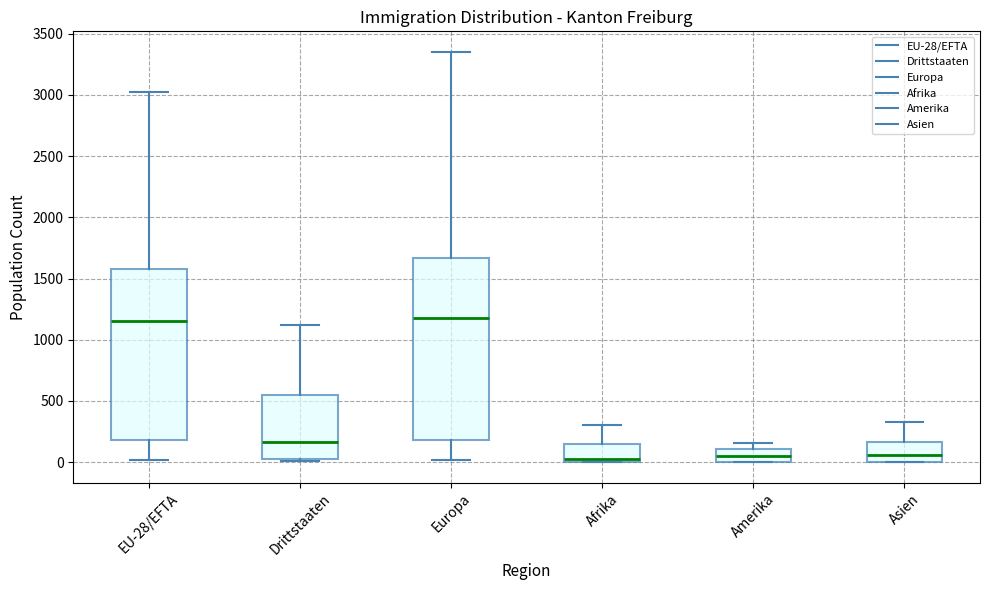

Reading left to right, read every box against the y-axis: the position of its median line, the range the box covers, and the ends of its whiskers. The values are not printed on the chart, so give them approximately, as read against the axis.

EU-28/EFTA: median 1150, box 200 to 1600, whiskers 0 to 3000
Drittstaaten: median 150, box 0 to 550, whiskers 0 (just below the box's lower edge) to 1100
Europa: median 1200, box 200 to 1650, whiskers 0 to 3350
Afrika: median 50, box 0 to 150, whiskers 0 to 300
Amerika: median 50, box 0 to 100, whiskers 0 to 150
Asien: median 50, box 0 to 150, whiskers 0 to 350